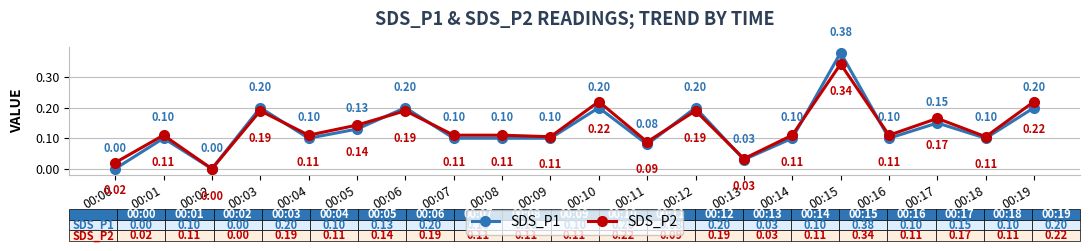

In SDS_P1, how many points are higher than both neighbors (excluding endpoints)?

7